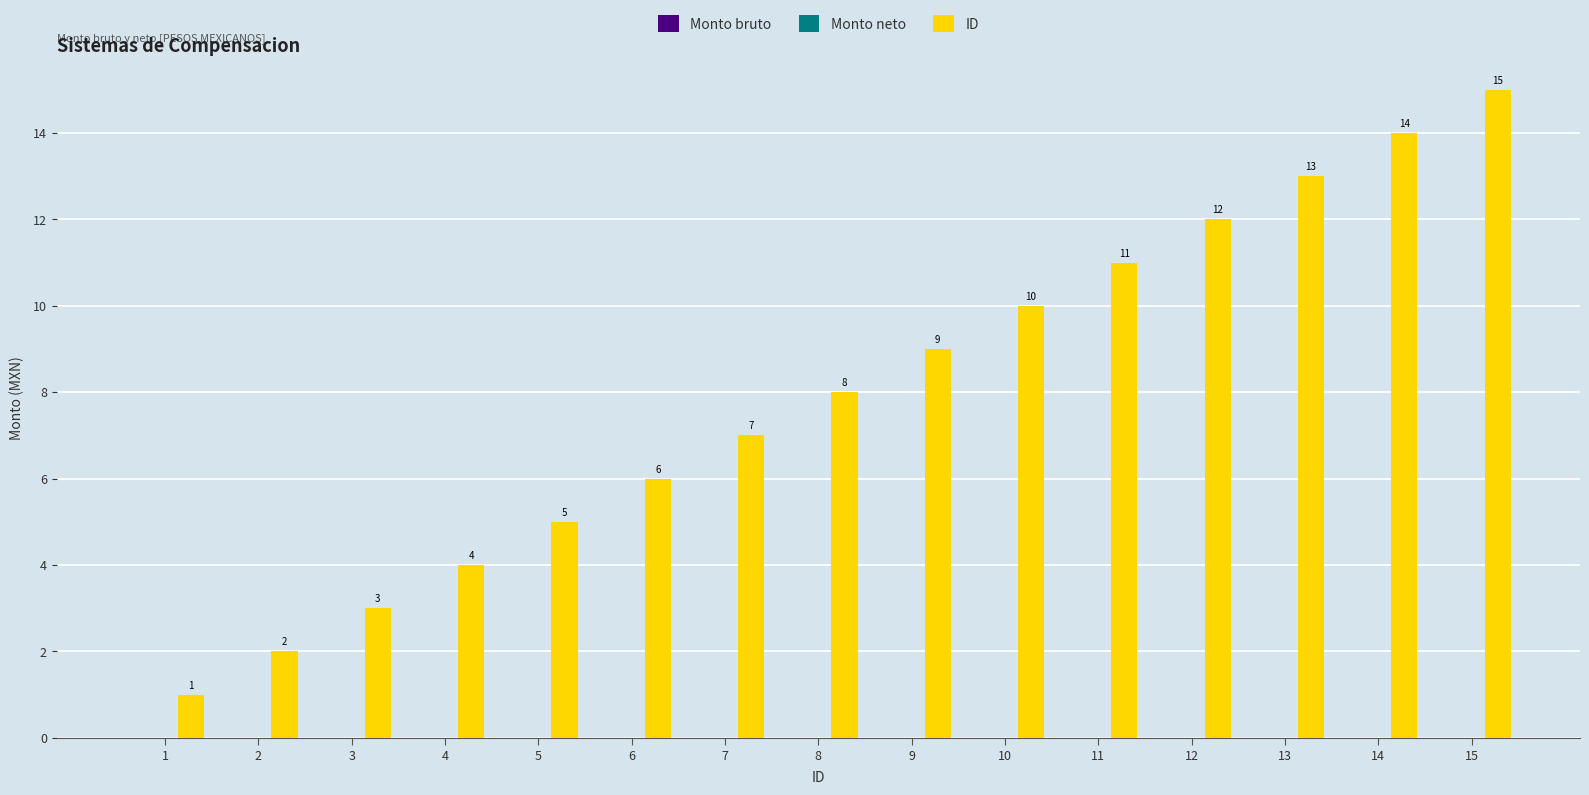

What is the greatest value displayed?

15